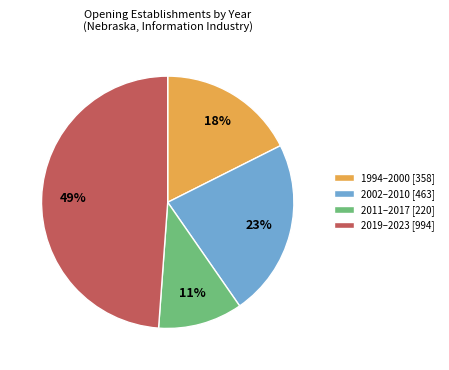

Approximately how many times larger is the value at 2011–2017 [220] compared to 1994–2000 [358]?

0.6